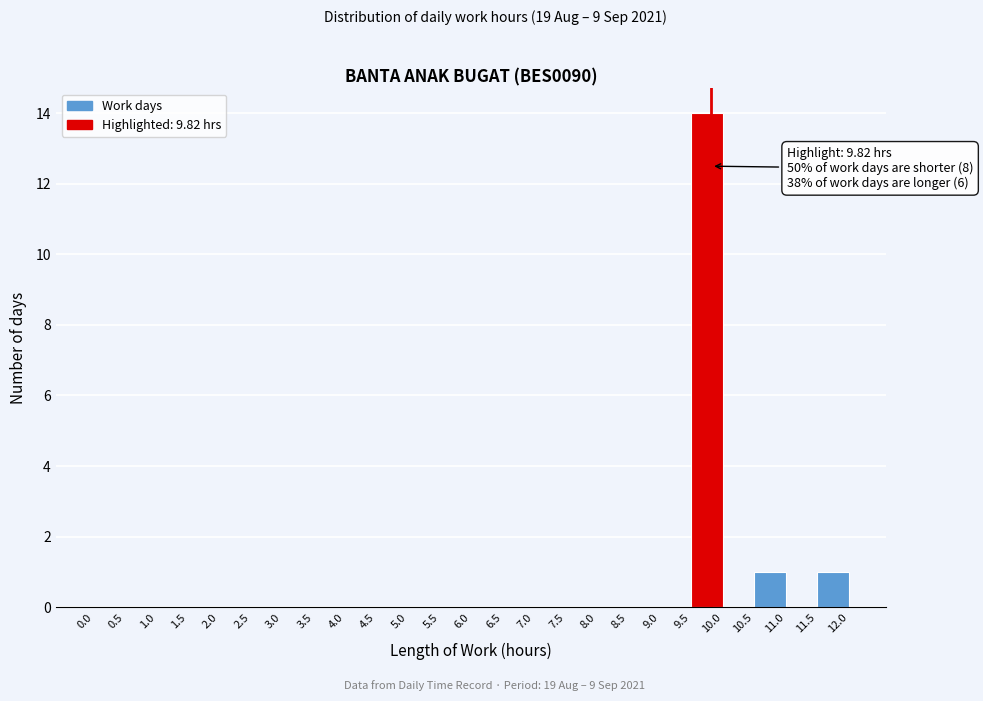

Over which range of the x-axis is the bar tallest?

9.5 to 10.0